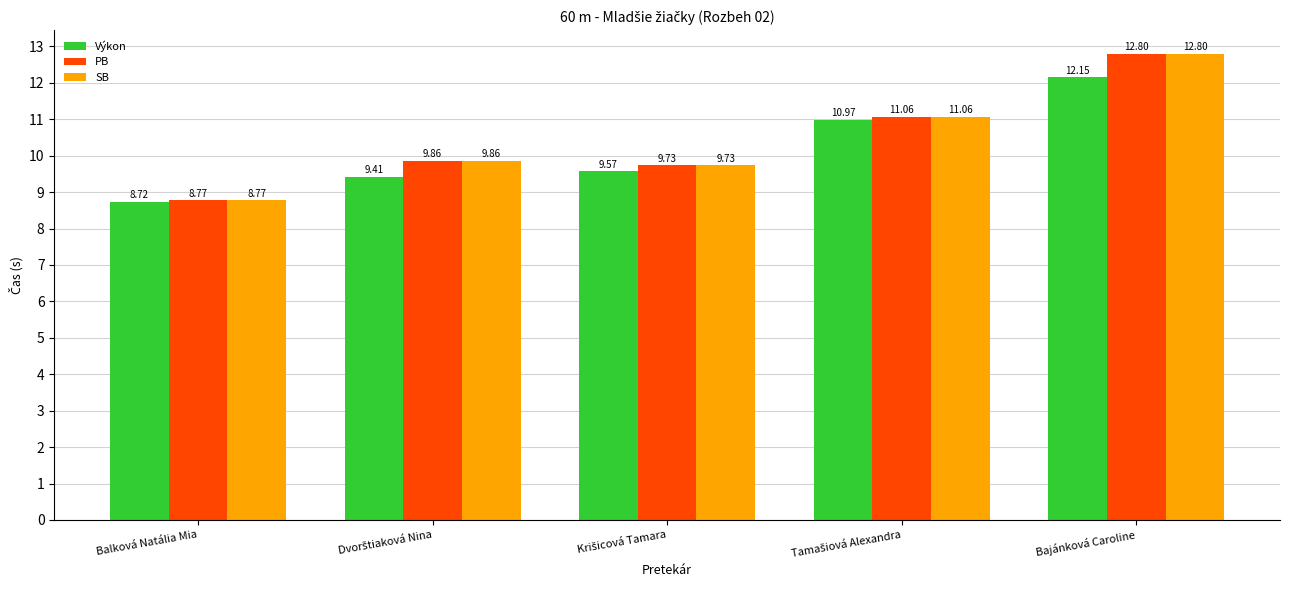

What is the sum of all PB values?

52.2